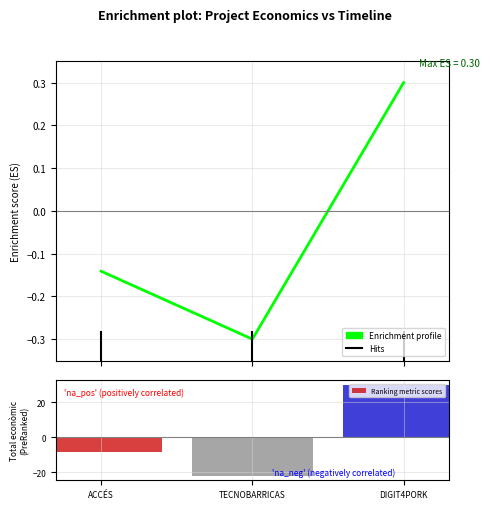

What is the difference between the maximum and minimum values in the Enrichment profile series?

0.6